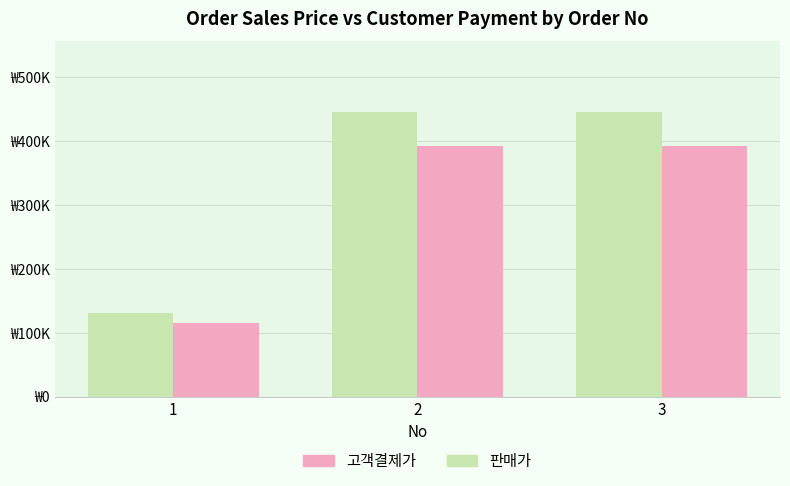

Reading left to right, what are all the values shown in this chart?

판매가: 130500	444600	444600
고객결제가: 114840	391248	391248